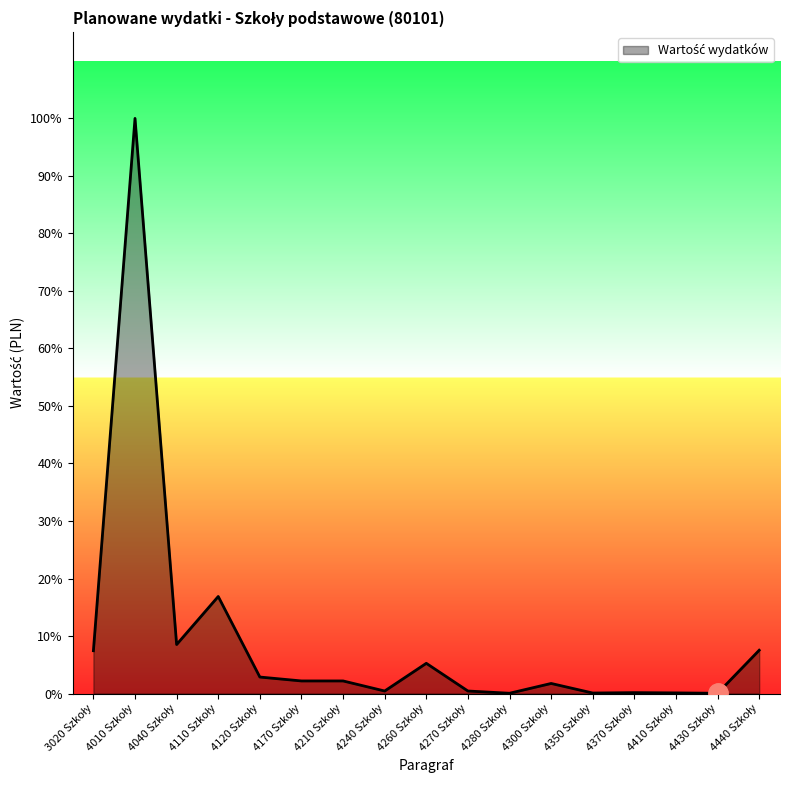

List the labels in order of value, largest first.

4010 Szkoły, 4110 Szkoły, 4040 Szkoły, 4440 Szkoły, 3020 Szkoły, 4260 Szkoły, 4120 Szkoły, 4170 Szkoły, 4210 Szkoły, 4300 Szkoły, 4240 Szkoły, 4270 Szkoły, 4370 Szkoły, 4410 Szkoły, 4350 Szkoły, 4280 Szkoły, 4430 Szkoły